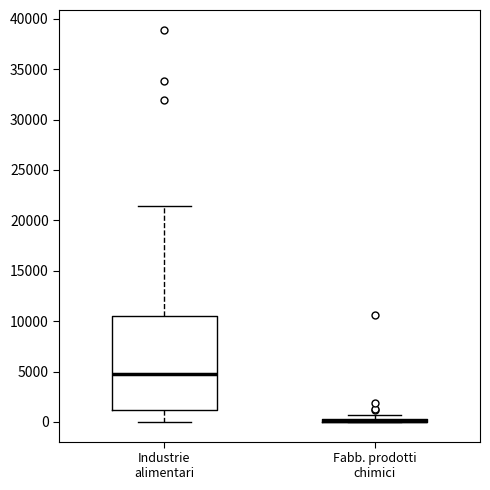

Which box is the tallest, from its lower edge to its upper edge?

Industrie alimentari